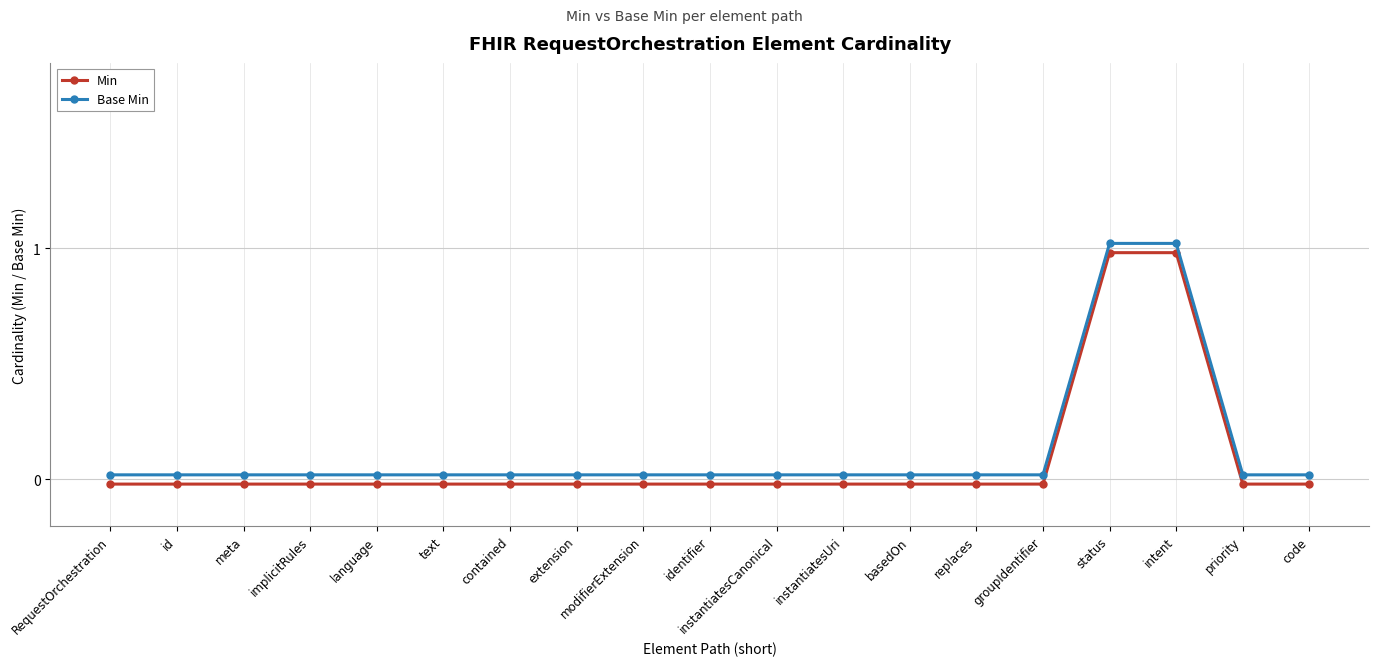

What is the greatest value displayed?

1.0